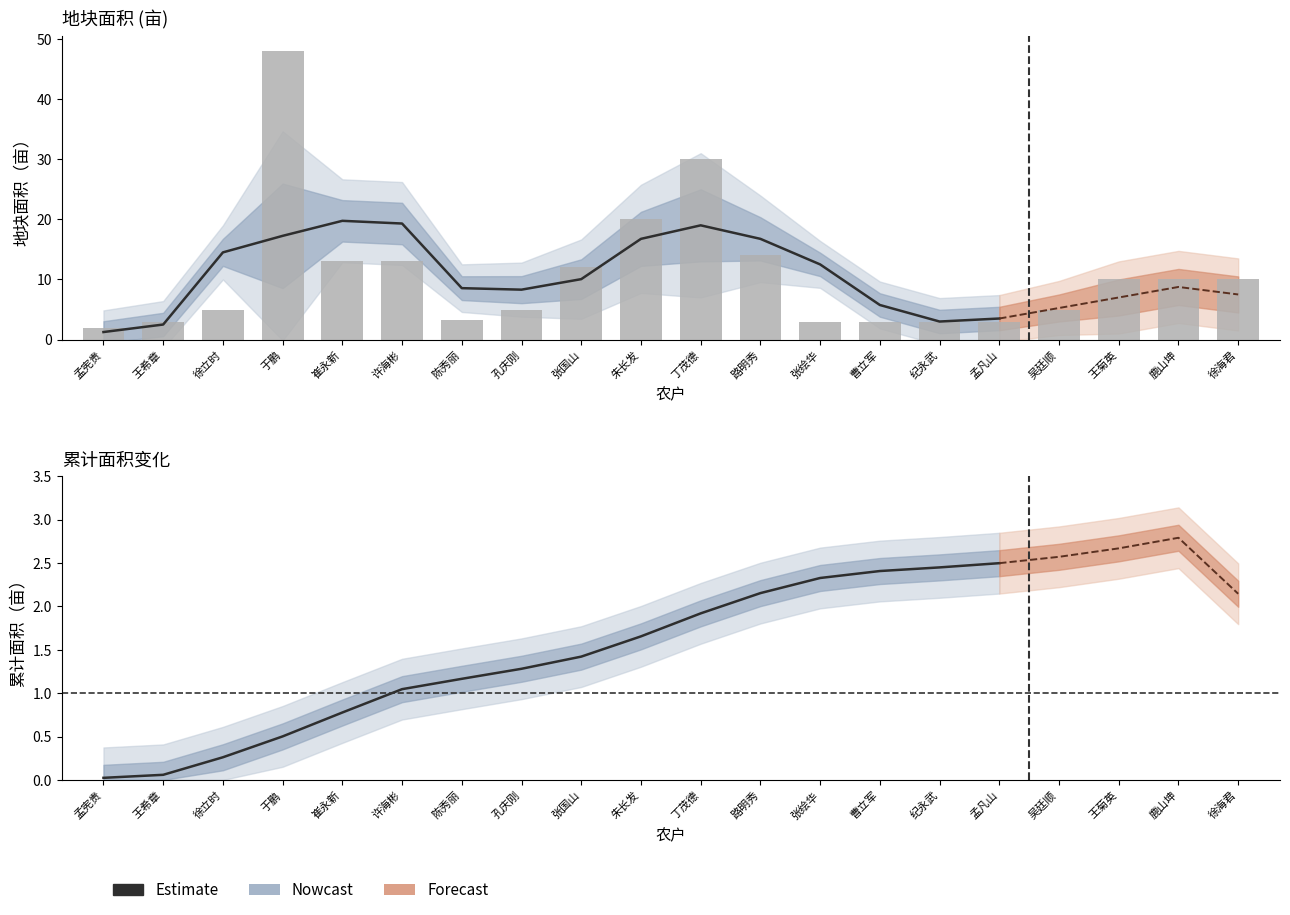

What is the label of the 6th bar from the right?

纪永武